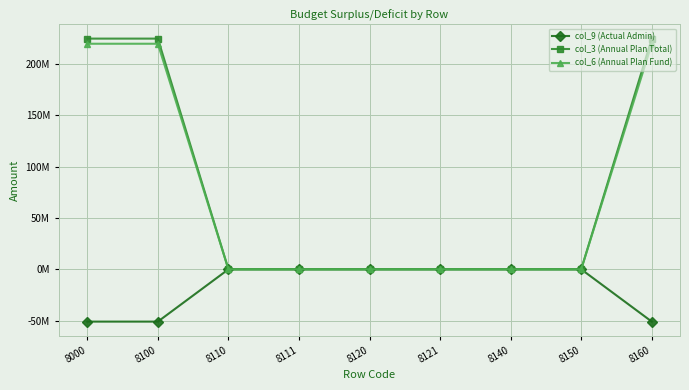

What is the sum of all col_3 (Annual Plan Total) values?

674199300.0